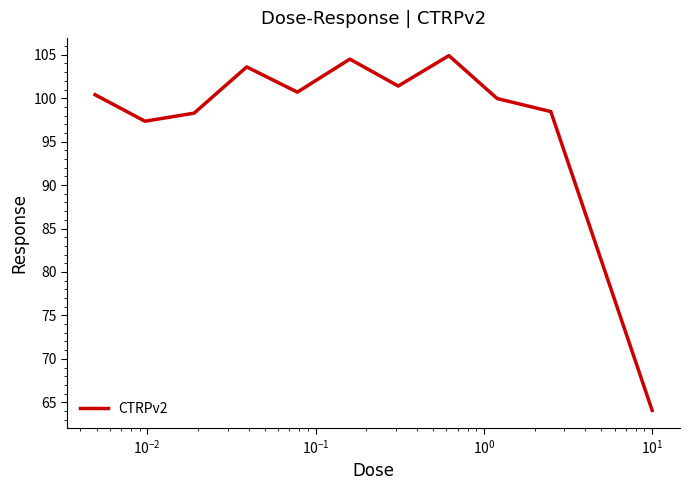

True or false: the data has more than 2 interior local peaks.

True